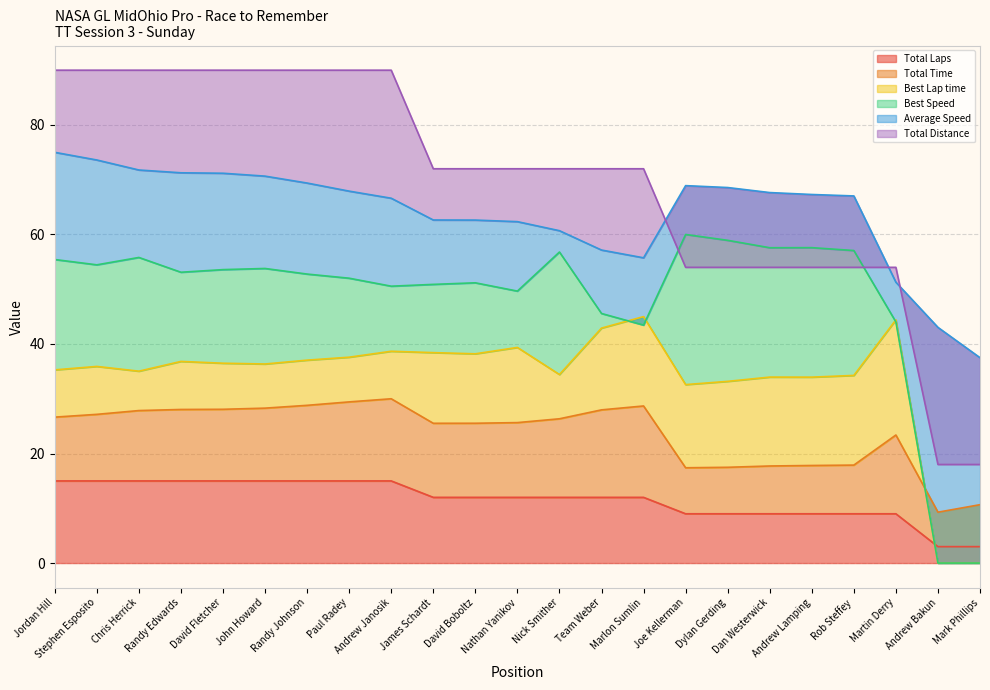

In Best Speed, how many points are higher than both neighbors (excluding endpoints)?

6